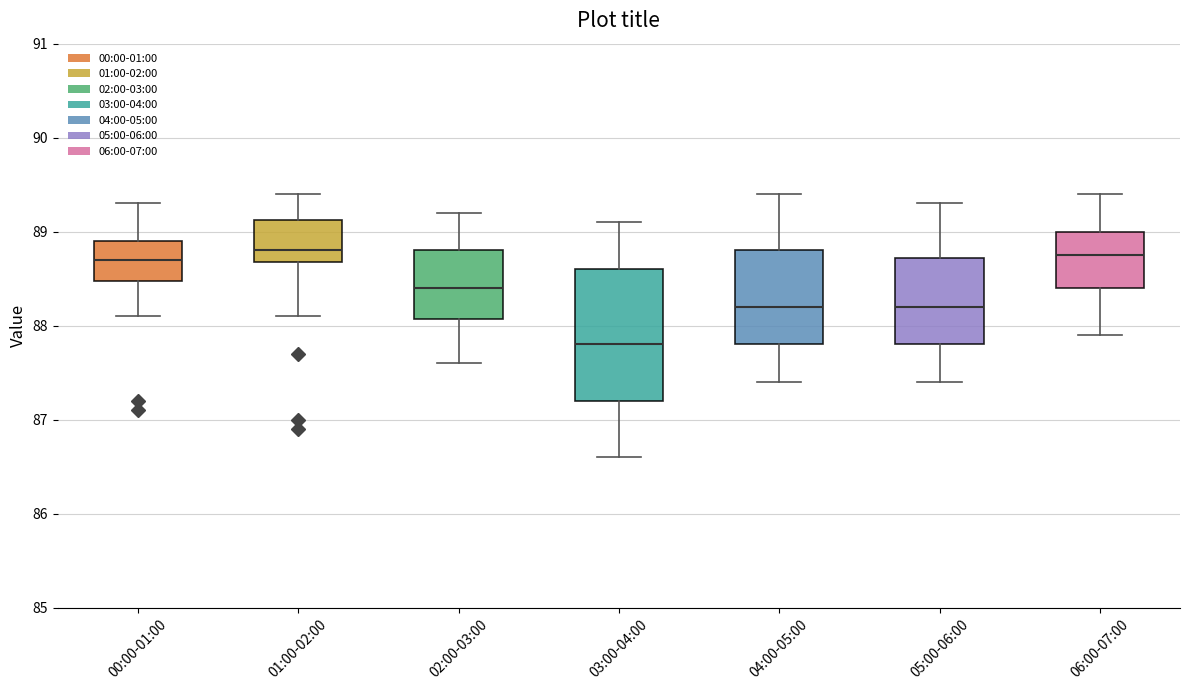

Reading left to right, transcribe this box plot: for each box, give where its median line is, the range the box spans, and where its two whiskers end, as read against the y-axis. The values are not printed on the chart, so give them approximately, as read against the axis.

00:00-01:00: median 88.7, box 88.5 to 88.9, whiskers 88.1 to 89.3
01:00-02:00: median 88.8, box 88.7 to 89.1, whiskers 88.1 to 89.4
02:00-03:00: median 88.4, box 88.1 to 88.8, whiskers 87.6 to 89.2
03:00-04:00: median 87.8, box 87.2 to 88.6, whiskers 86.6 to 89.1
04:00-05:00: median 88.2, box 87.8 to 88.8, whiskers 87.4 to 89.4
05:00-06:00: median 88.2, box 87.8 to 88.7, whiskers 87.4 to 89.3
06:00-07:00: median 88.8, box 88.4 to 89.0, whiskers 87.9 to 89.4